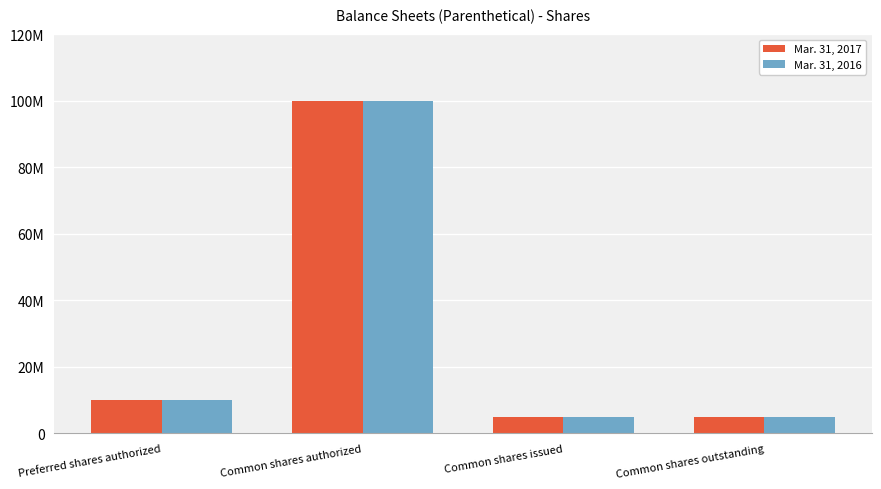

Are the bars horizontal?

No